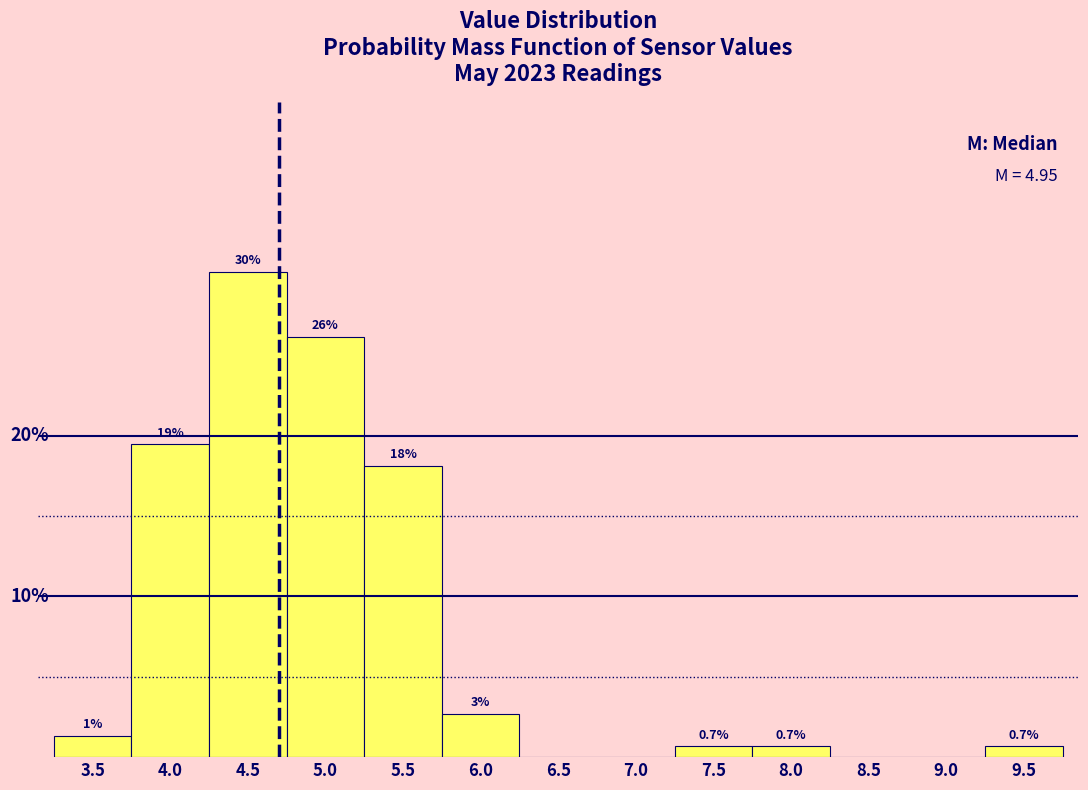

Are the bars horizontal?

No